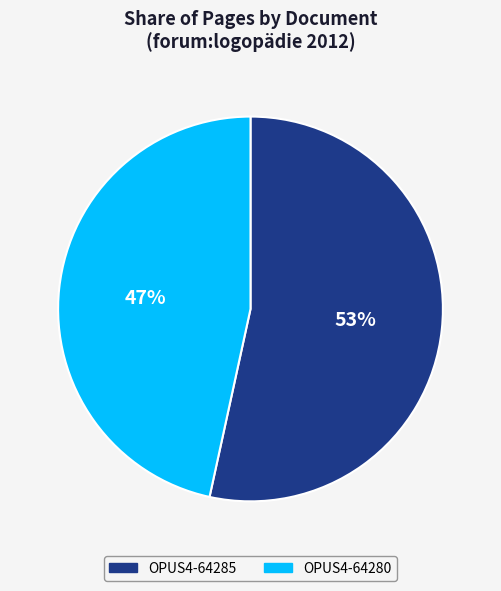

Combined, do OPUS4-64285 and OPUS4-64280 account for over 50%?

Yes